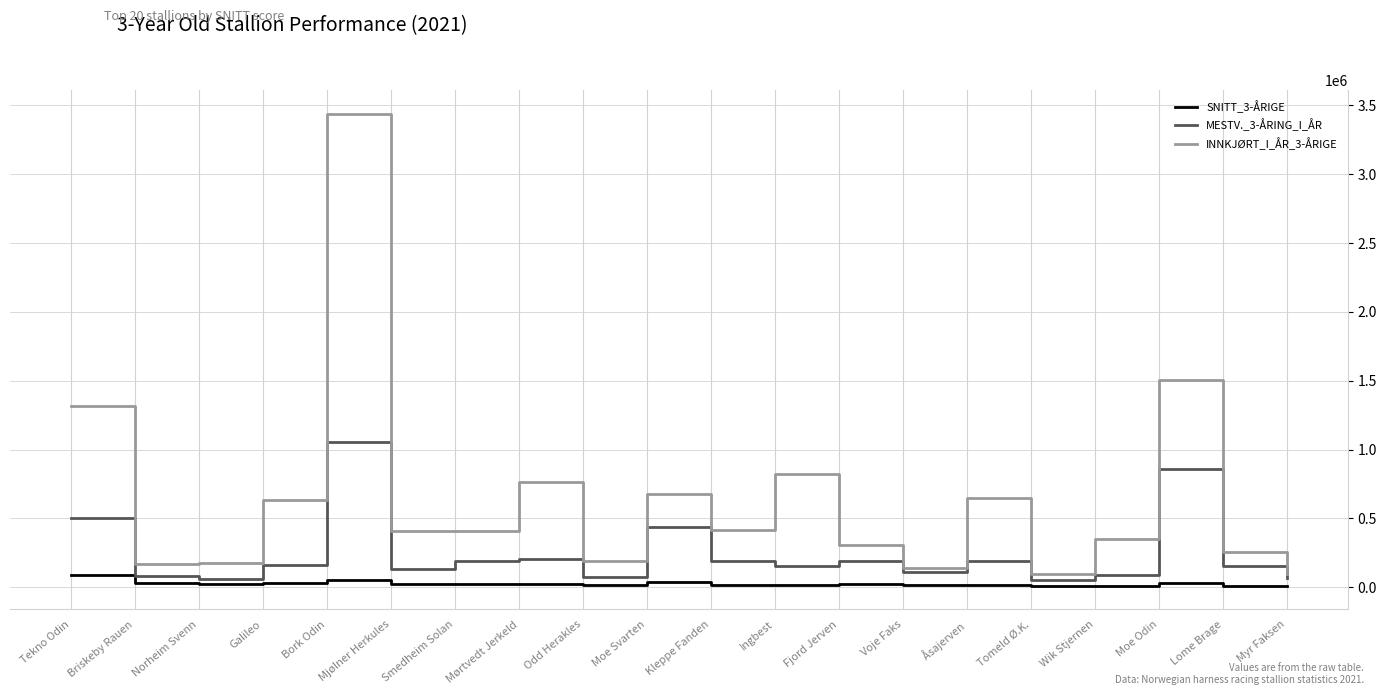

What is the average value of the SNITT_3-ÅRIGE series?

26089